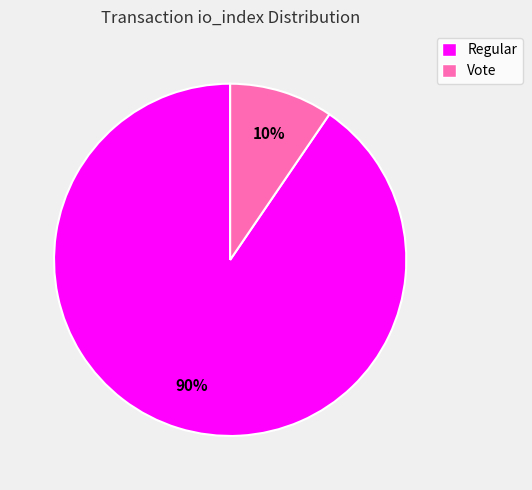

Which has a higher value, Vote or Regular?

Regular